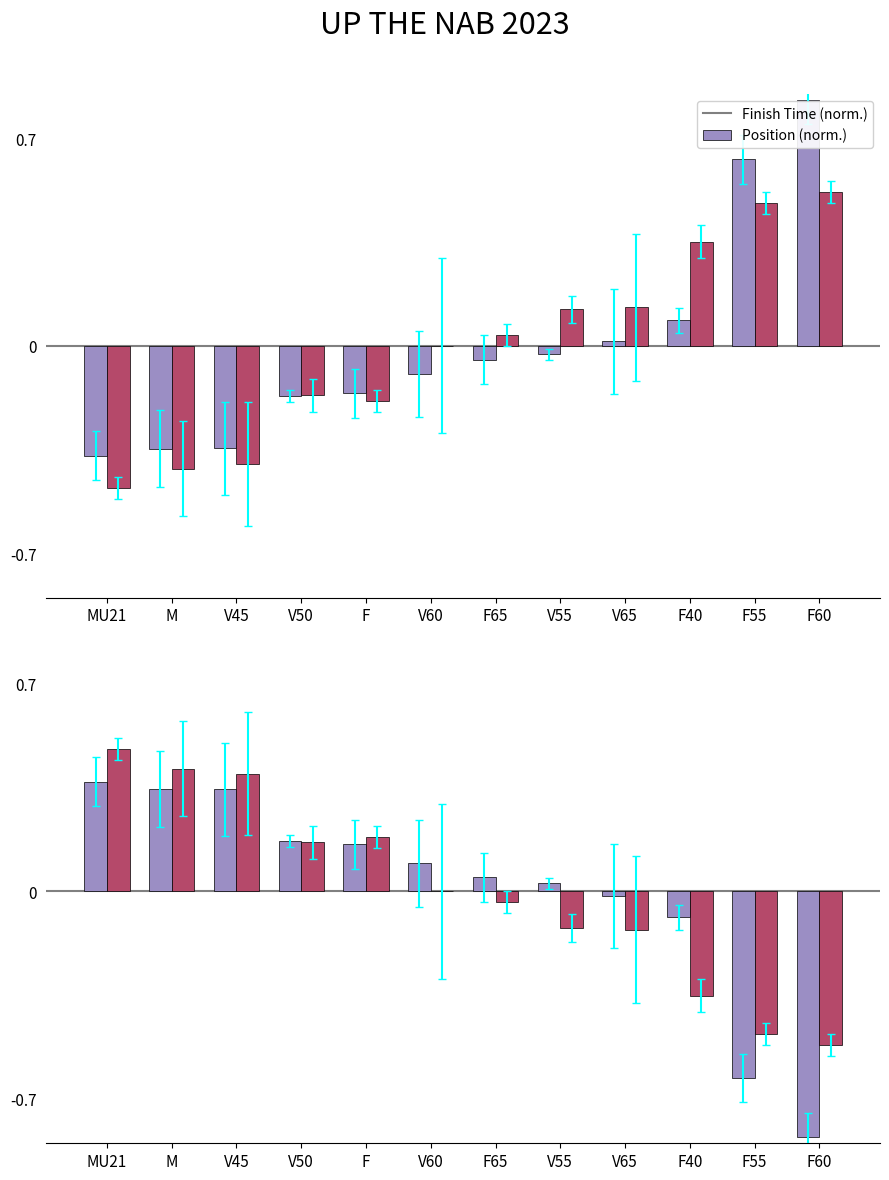

List the series in order of their peak value, highest first.

Position (normalised), Finish Time (normalised)